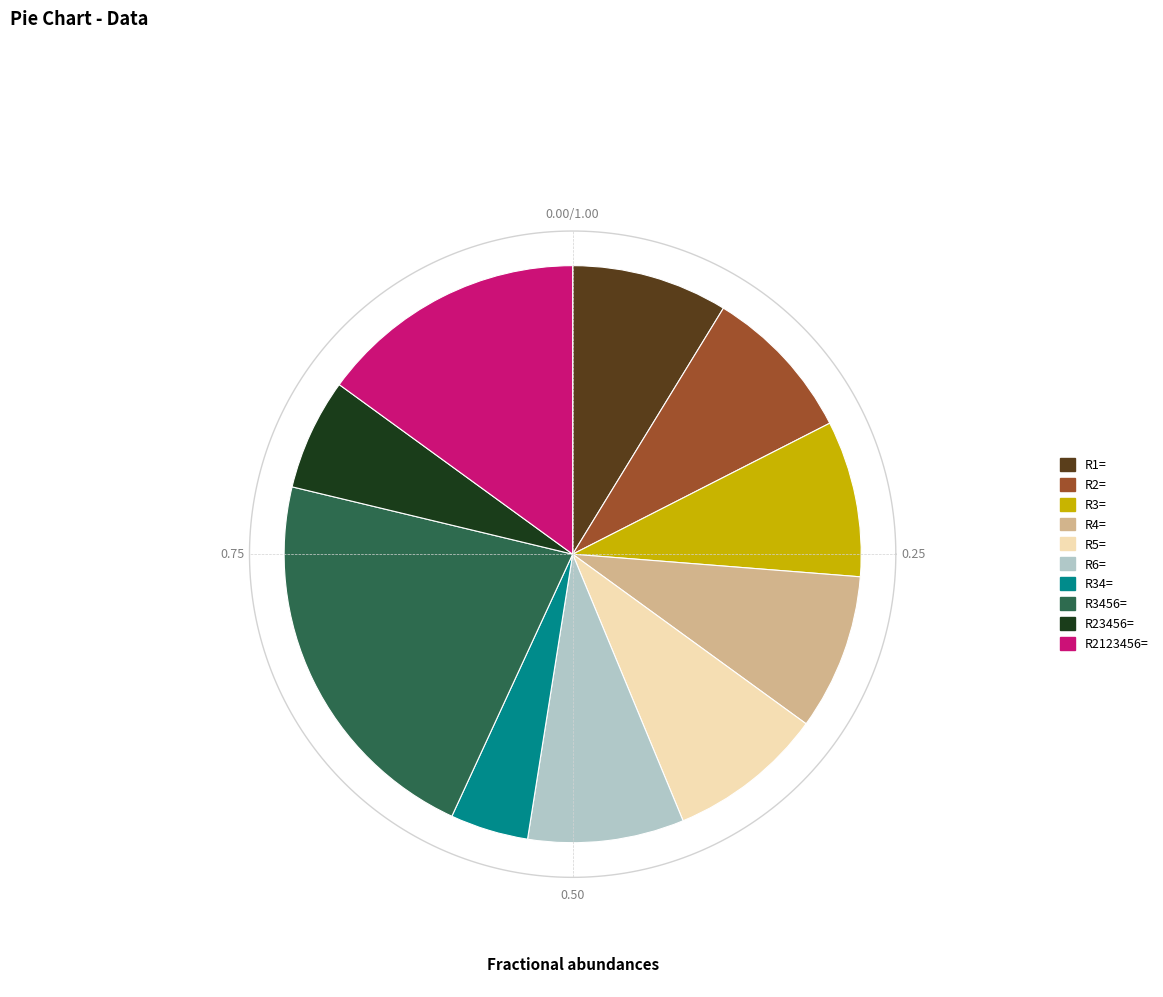

Combined, do R2123456= and R23456= account for over 50%?

No